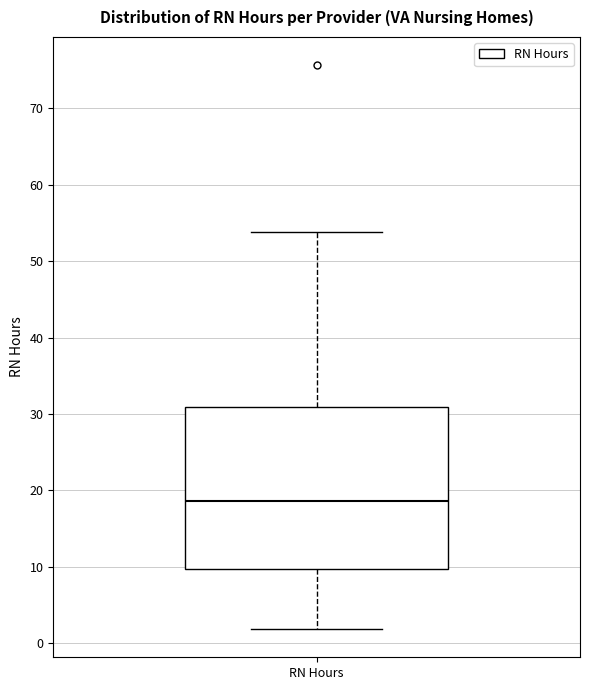

Transcribe this box plot: give where the median line is, the range the box spans, and where the two whiskers end, as read against the y-axis. The values are not printed on the chart, so give them approximately, as read against the axis.

median 19, box 10 to 31, whiskers 2 to 54